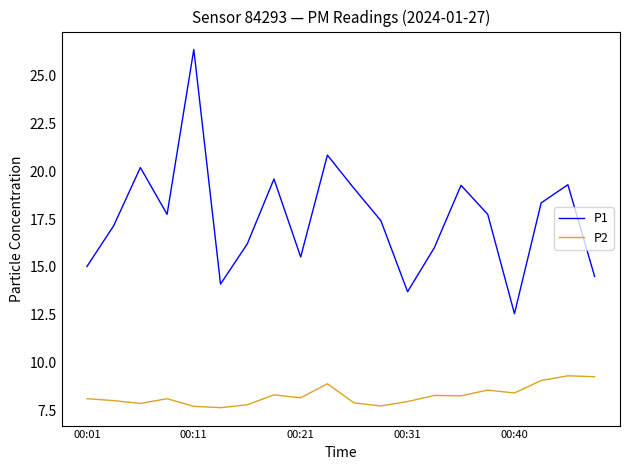

Rank the series by their average value, from highest to lowest.

P1, P2